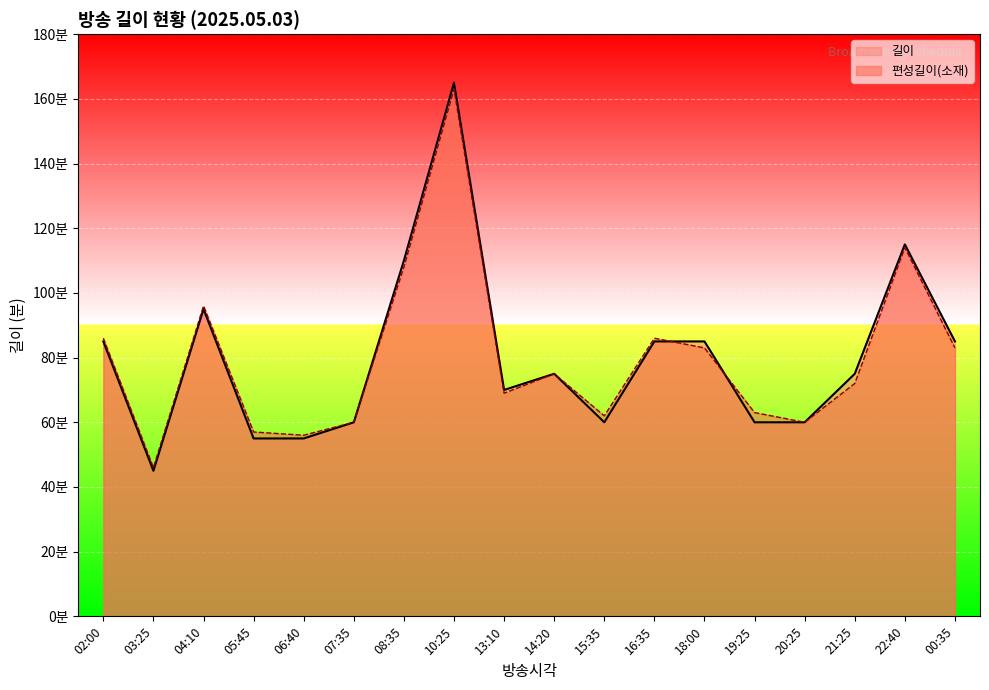

True or false: 편성길이(소재) has a value of 46 at 03:25.

True